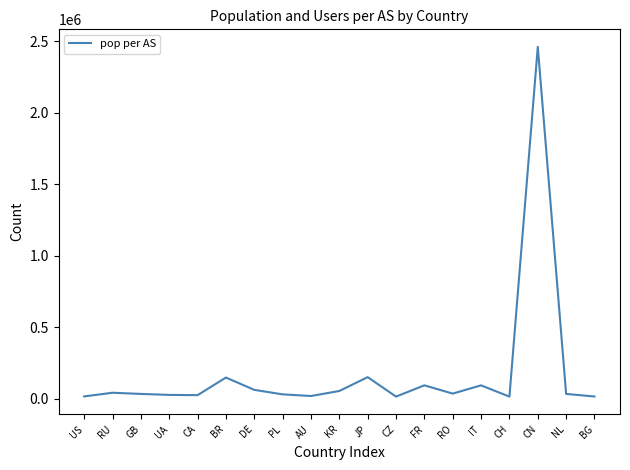

What is the difference between the maximum and minimum values?

2447769